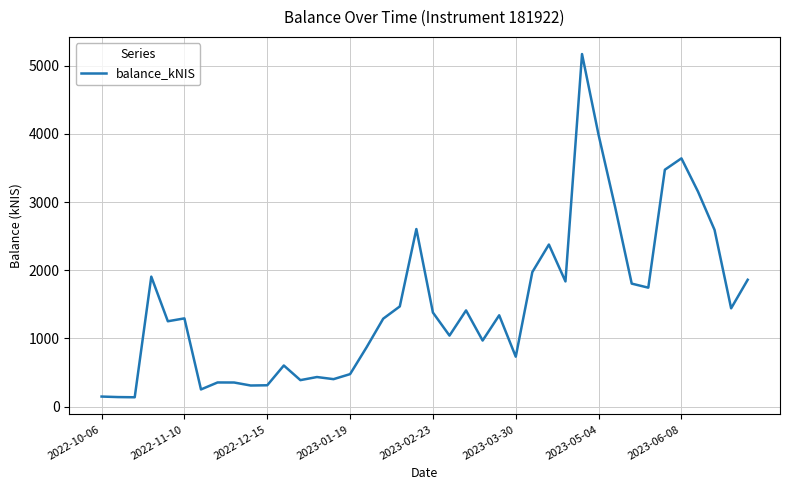

How many values are below 1339?

20